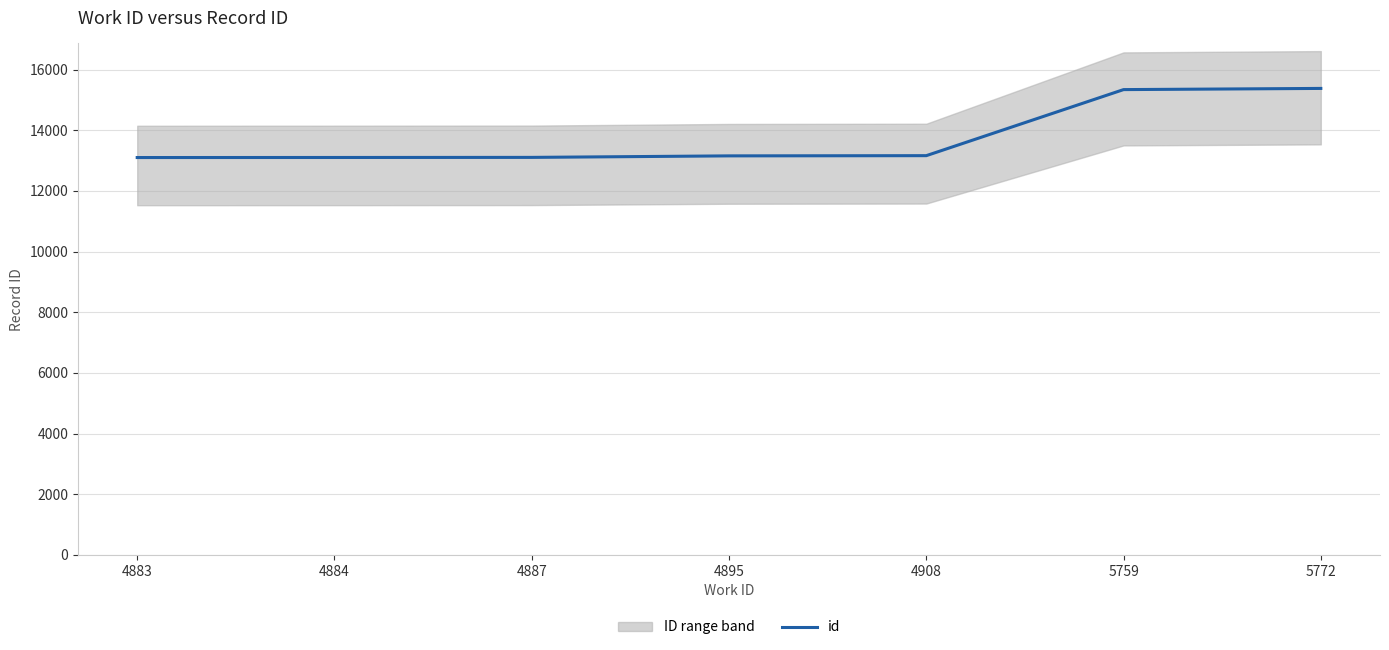

Between 4883 and 4895, which is larger?

4895